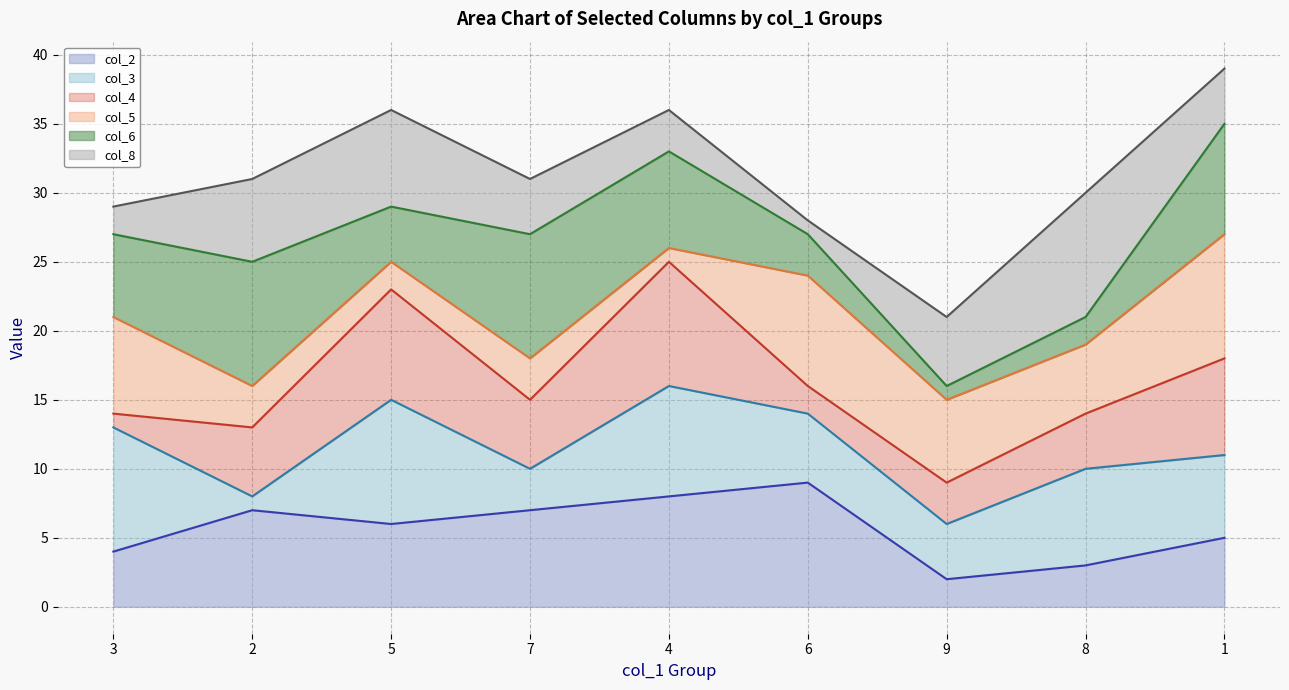

Reading left to right, list all the values displayed in this chart.

col_2 line: 3=4	2=7	5=6	7=7	4=8	6=9	9=2	8=3	1=5
col_3 line: 3=13	2=8	5=15	7=10	4=16	6=14	9=6	8=10	1=11
col_4 line: 3=14	2=13	5=23	7=15	4=25	6=16	9=9	8=14	1=18
col_5 line: 3=21	2=16	5=25	7=18	4=26	6=24	9=15	8=19	1=27
col_6 line: 3=27	2=25	5=29	7=27	4=33	6=27	9=16	8=21	1=35
col_8 line: 3=29	2=31	5=36	7=31	4=36	6=28	9=21	8=30	1=39